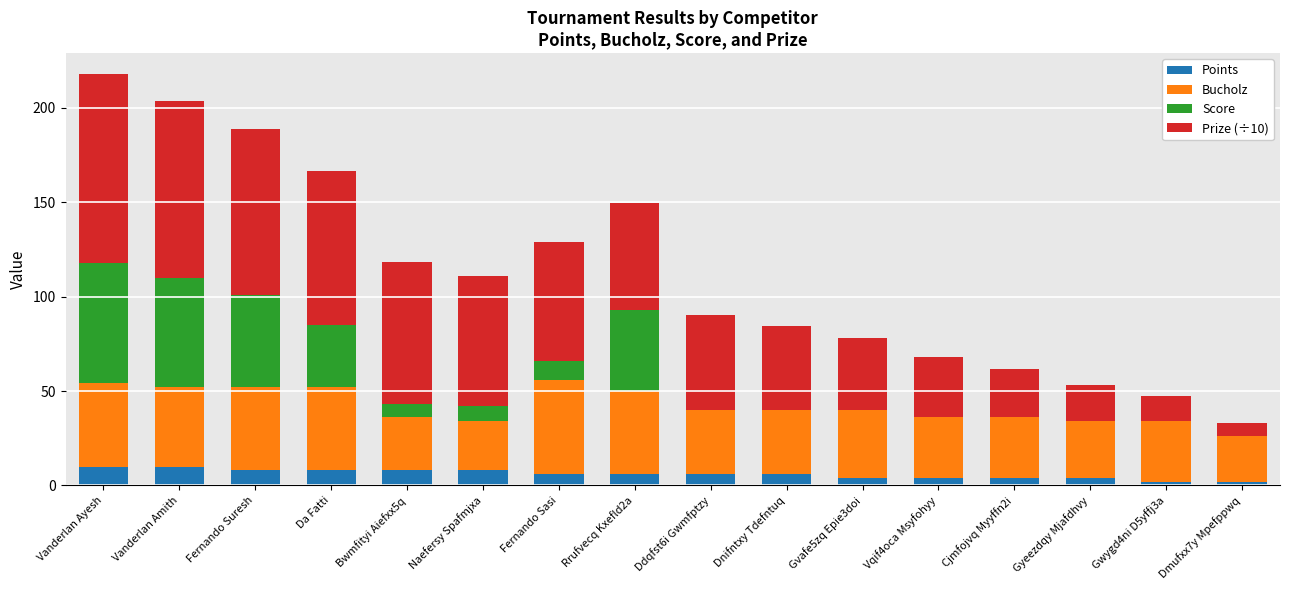

What is the total value across all series at Ddqfst6i Gwmfptzy?

90.4